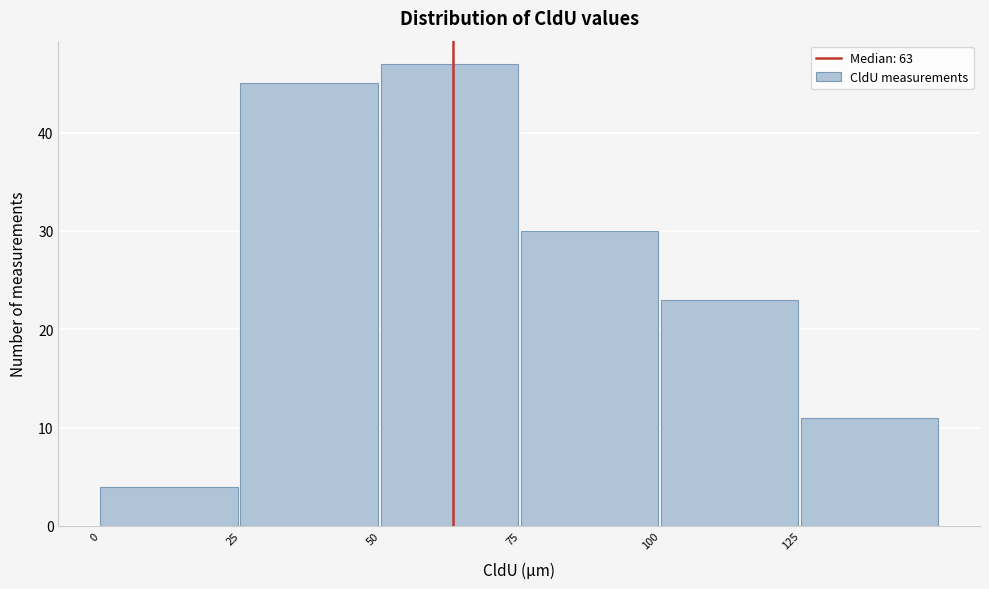

What is the height of the bar covering 125 to 150 on the x-axis? The values are not printed on the chart, so give them approximately, as read against the axis.

11